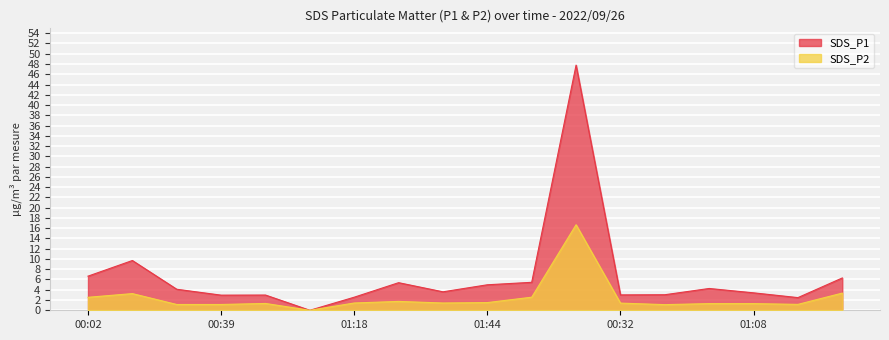

At which label does SDS_P2 reach its peak?

00:19